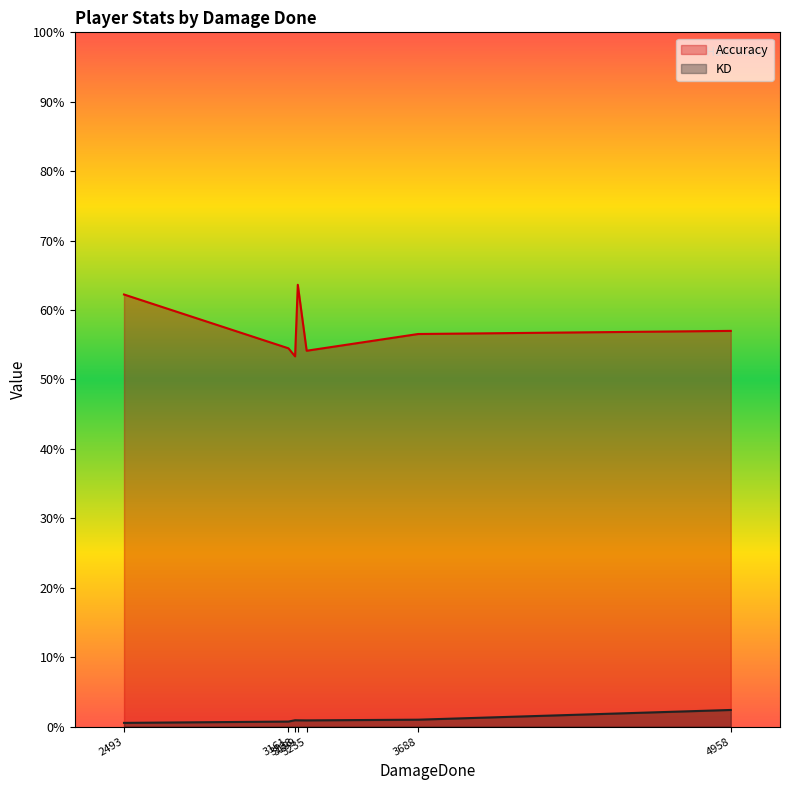

What is the highest value of the KD series?

2.4